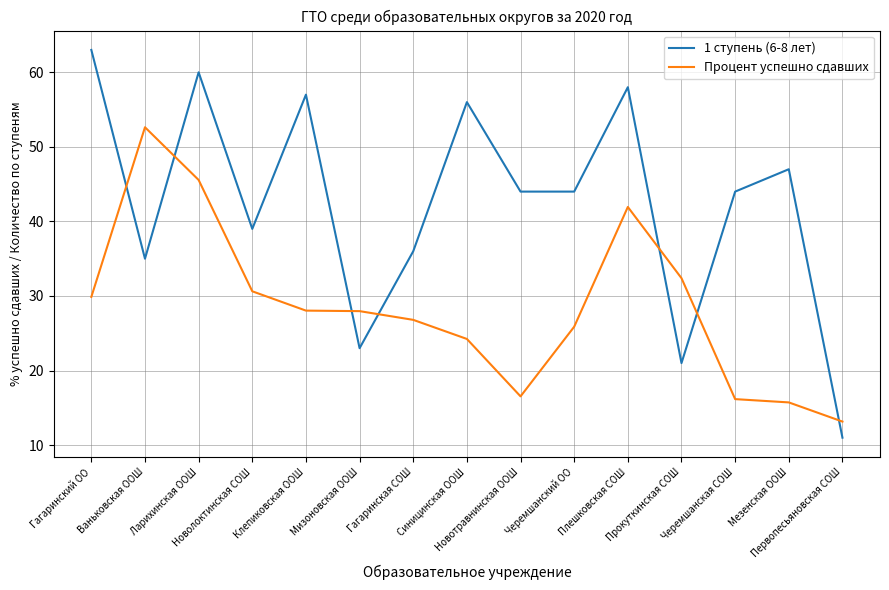

Which series has the widest spread of values?

1 ступень (6-8 лет)